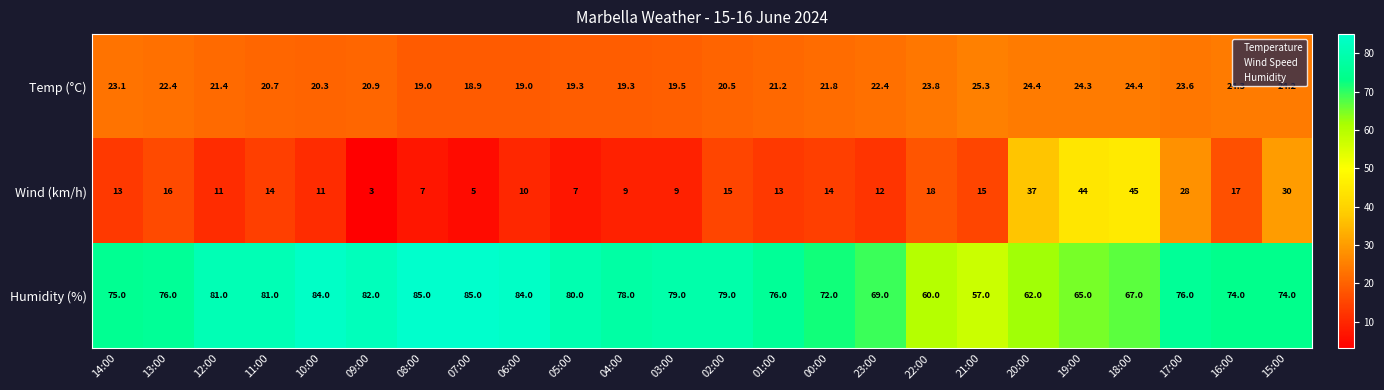

What is the sum of all Wind (km/h) values?

403.0